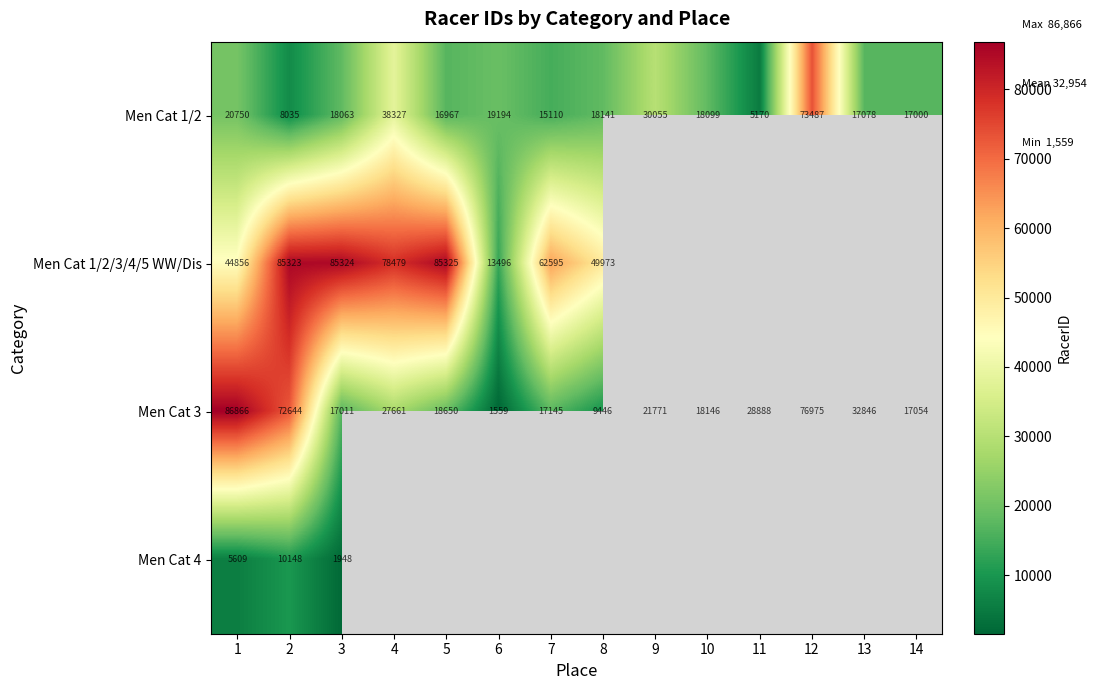

What is the sum of all Men Cat 1/2 values?

315476